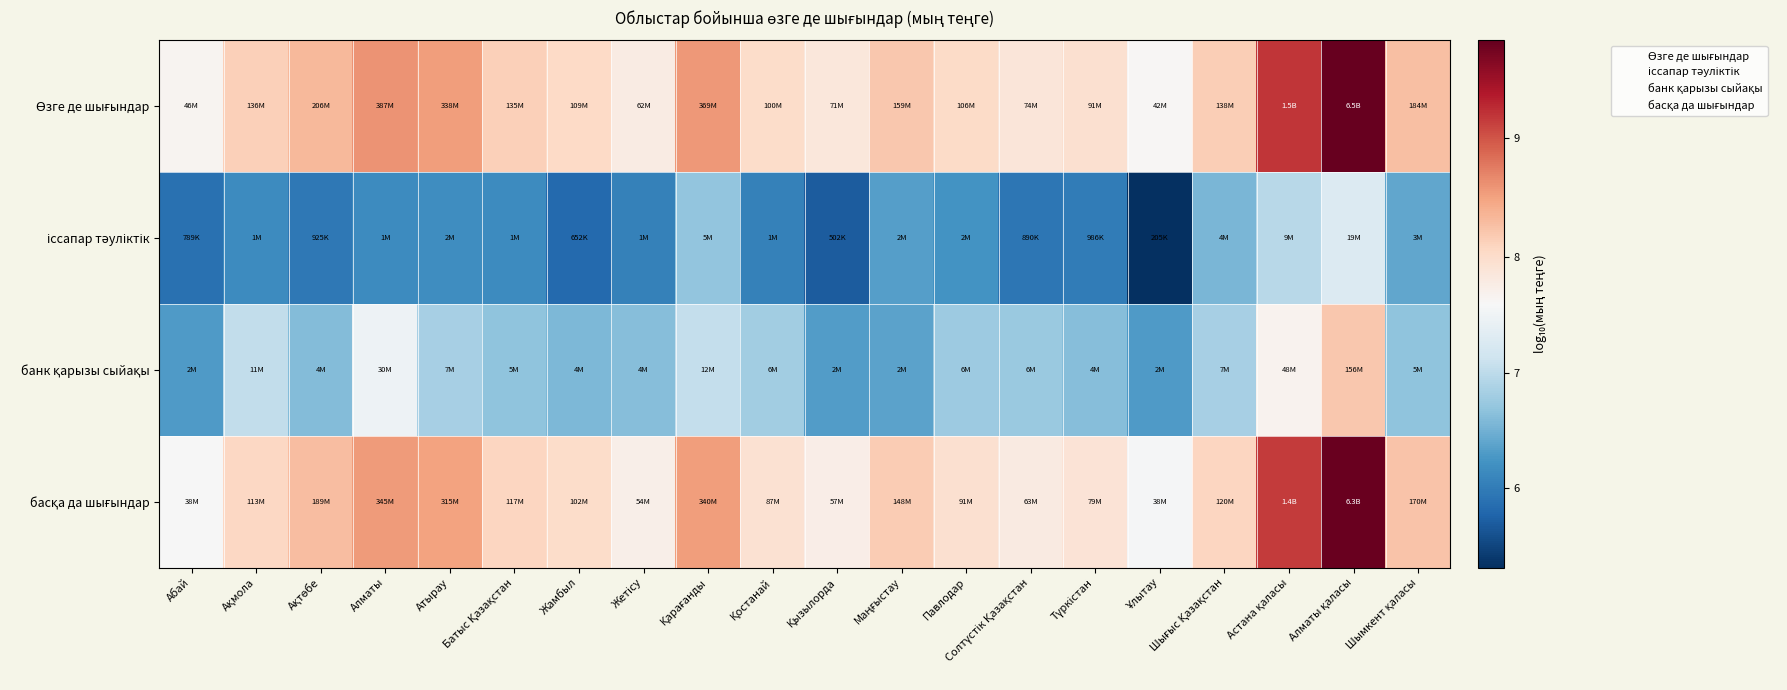

What is the total value across all series at Жетісу?

28.2